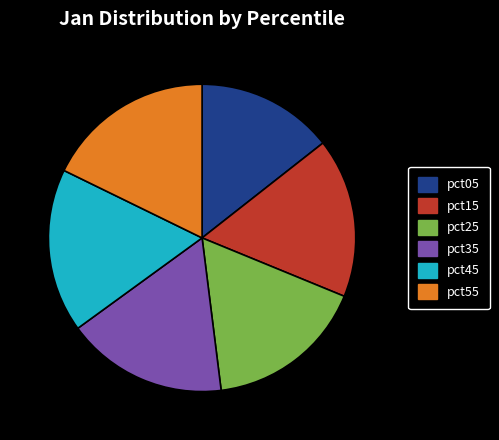

The pct35 slice represents 10% of the pie. True or false?

False